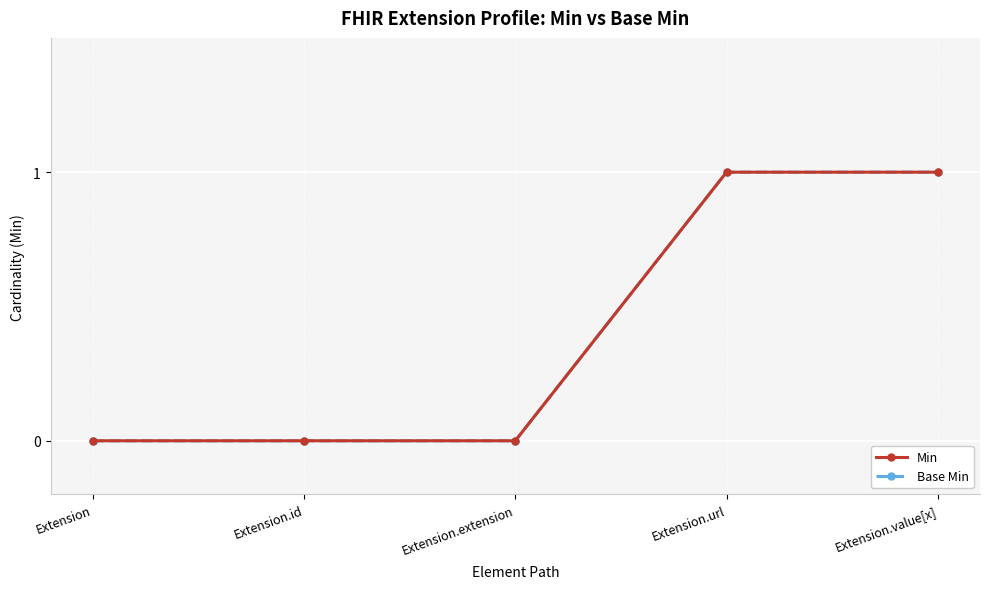

What is the total value across all series at Extension.value[x]?

2